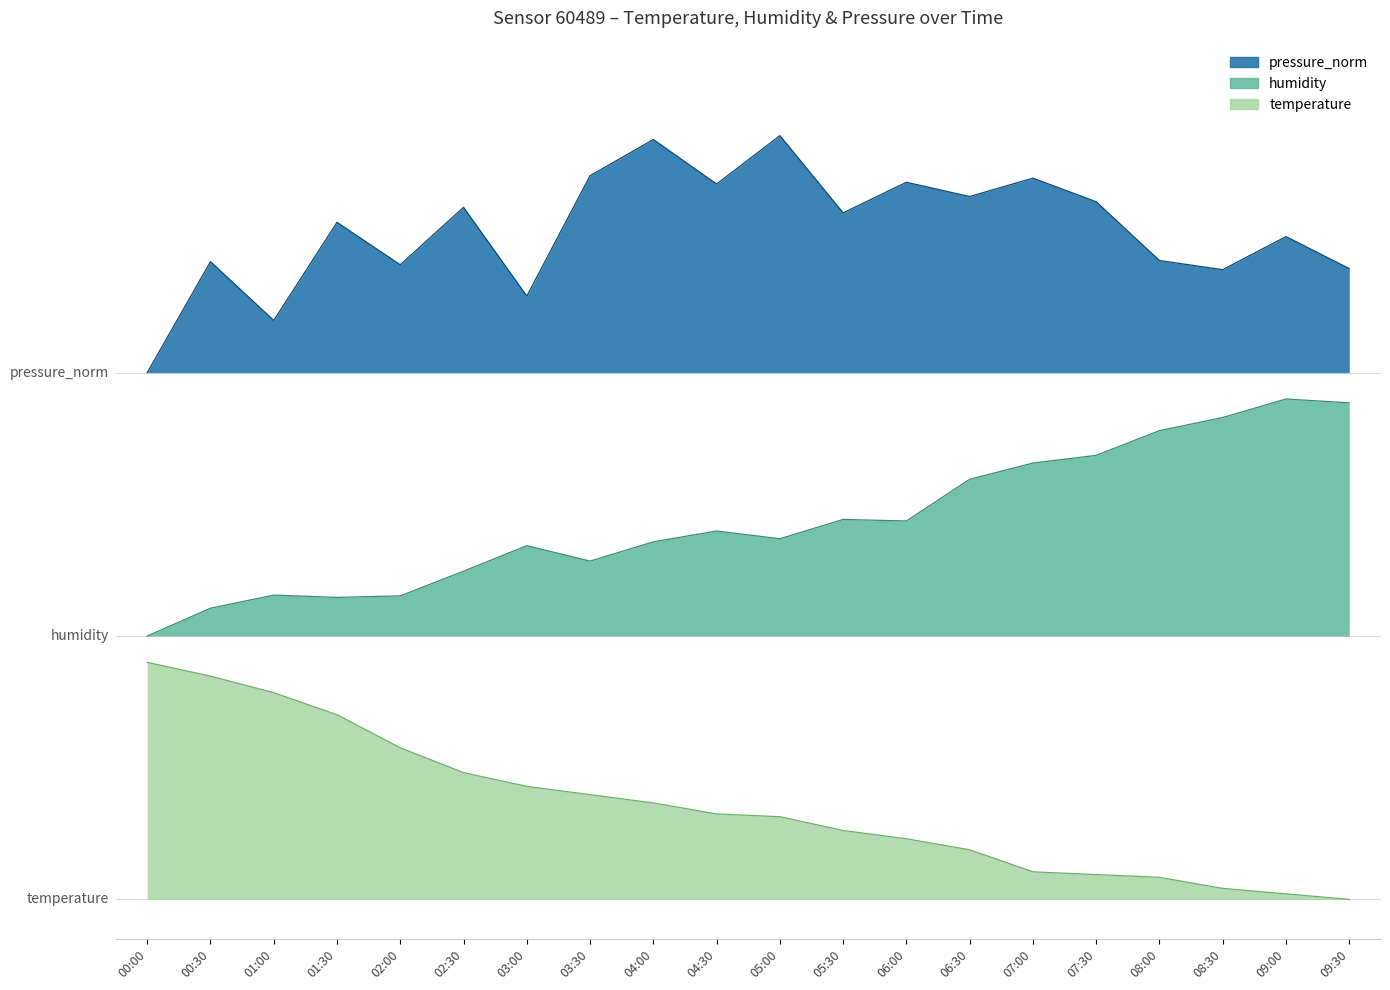

What is the maximum value for temperature?

1.8